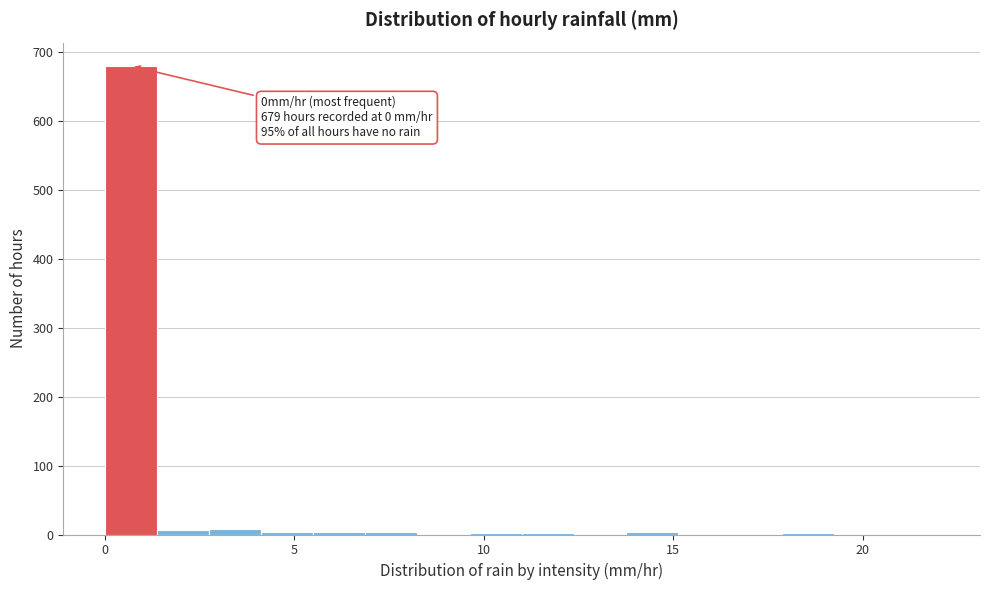

Around what value on the x-axis is the tallest bar? Give the approximate position of its centre, as read against the axis.

0.5